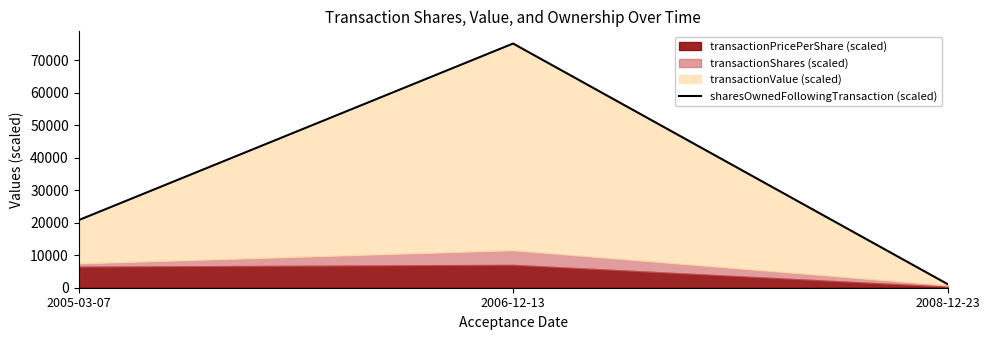

Rank the categories by value from highest to lowest.

2006-12-13, 2005-03-07, 2008-12-23